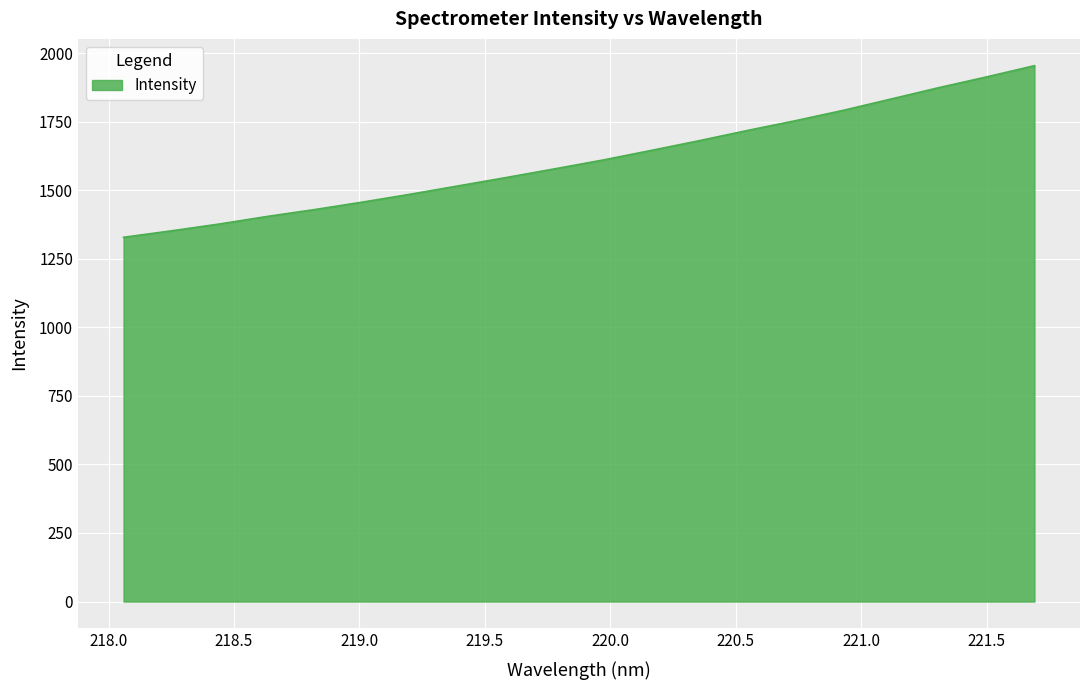

Reading left to right, list all the values displayed in this chart.

1328.3	1351.9	1376.8	1404.5	1429.8	1457.1	1486.0	1516.4	1546.9	1578.2	1610.2	1645.0	1680.4	1717.5	1753.1	1790.9	1832.2	1873.8	1913.1	1954.1